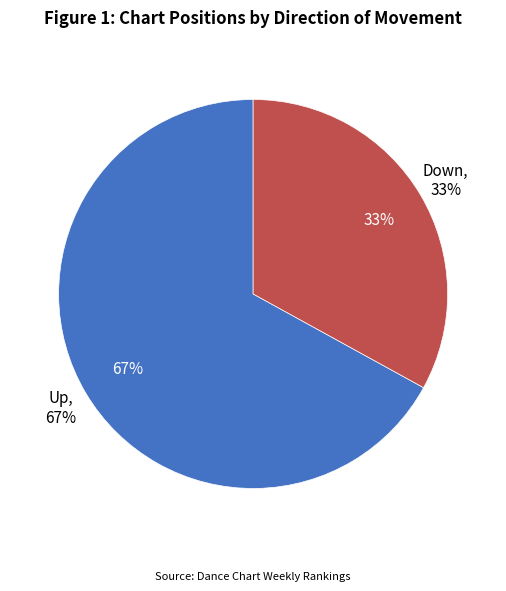

To the nearest percent, what is the difference between the largest and smallest slice percentages?

34%